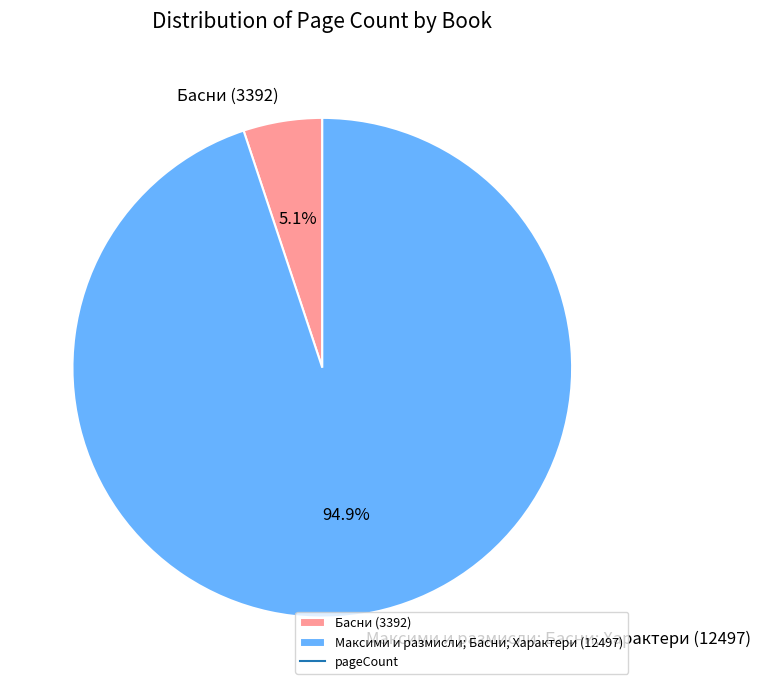

Which category has the smallest portion of the pie?

Басни (3392)